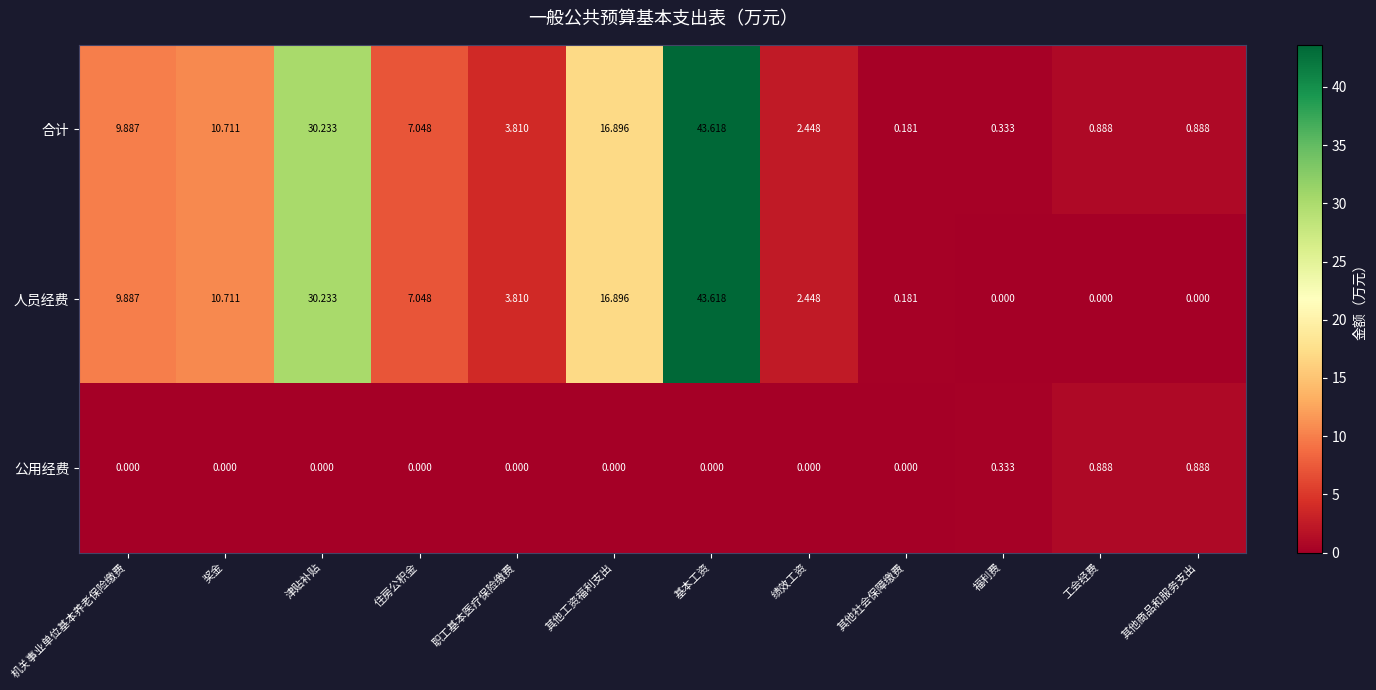

Which label corresponds to the largest value in the chart?

基本工资